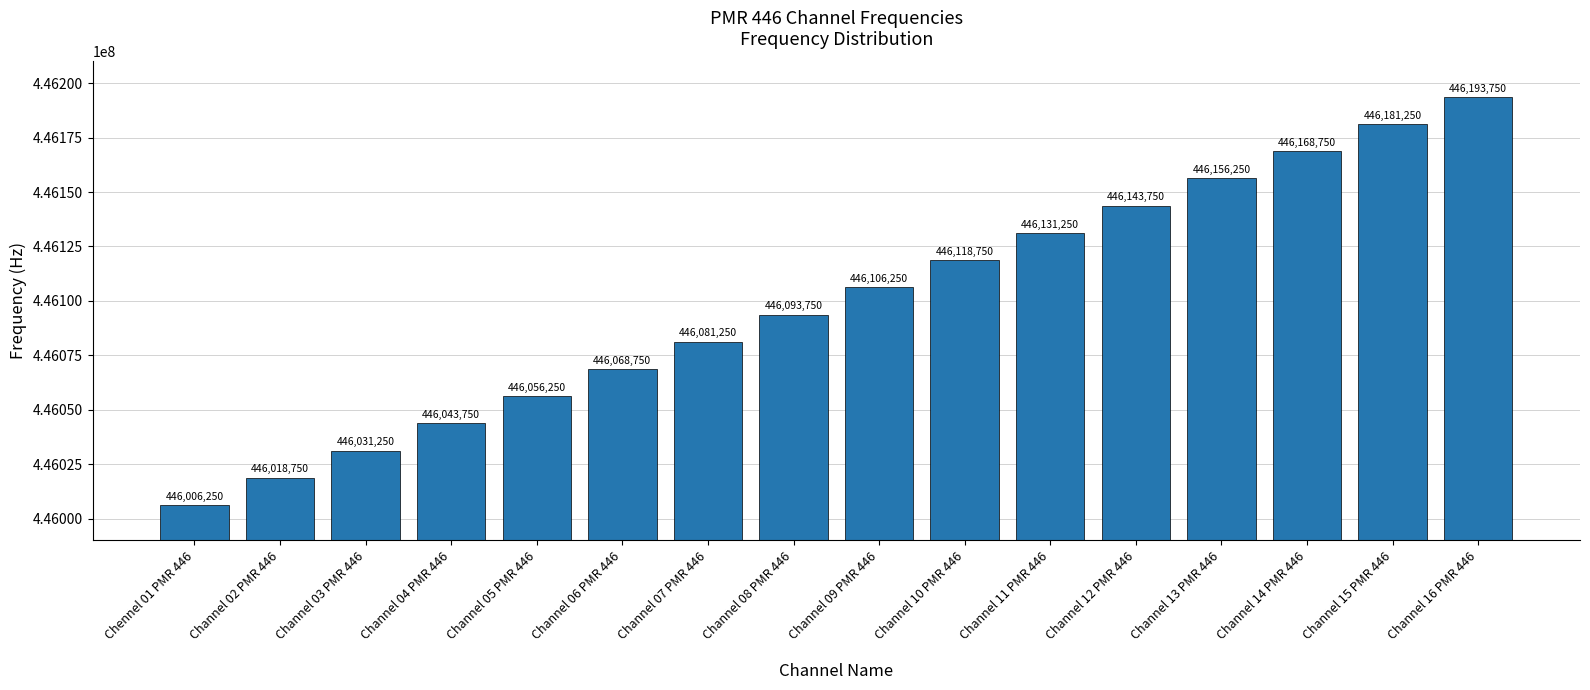

Rank the categories by value from highest to lowest.

Channel 16 PMR 446, Channel 15 PMR 446, Channel 14 PMR 446, Channel 13 PMR 446, Channel 12 PMR 446, Channel 11 PMR 446, Channel 10 PMR 446, Channel 09 PMR 446, Channel 08 PMR 446, Channel 07 PMR 446, Channel 06 PMR 446, Channel 05 PMR 446, Channel 04 PMR 446, Channel 03 PMR 446, Channel 02 PMR 446, Chennel 01 PMR 446